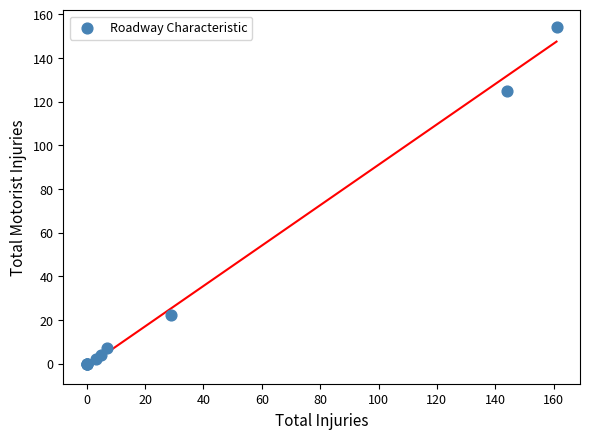

What Y value in the scatter plot is closest to 77?

125